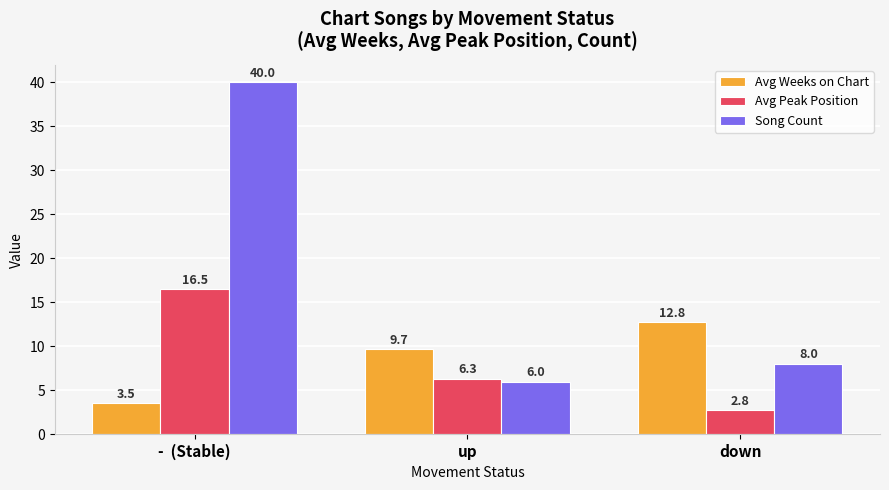

List the series in order of their peak value, highest first.

Song Count, Avg Peak Position, Avg Weeks on Chart